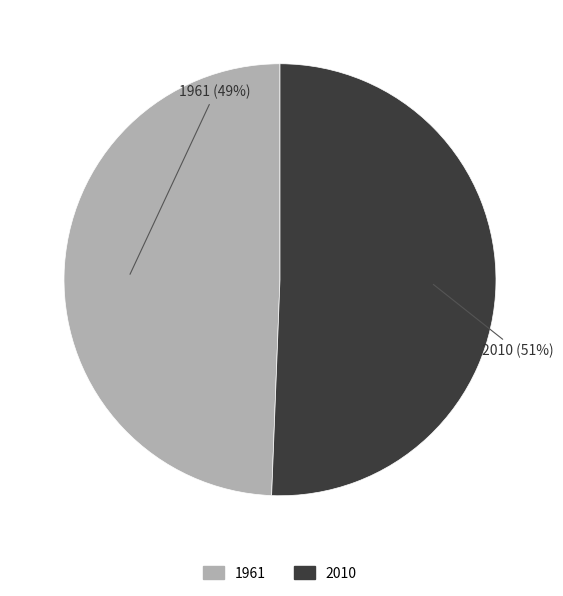

To the nearest percent, what is the average slice percentage?

50%